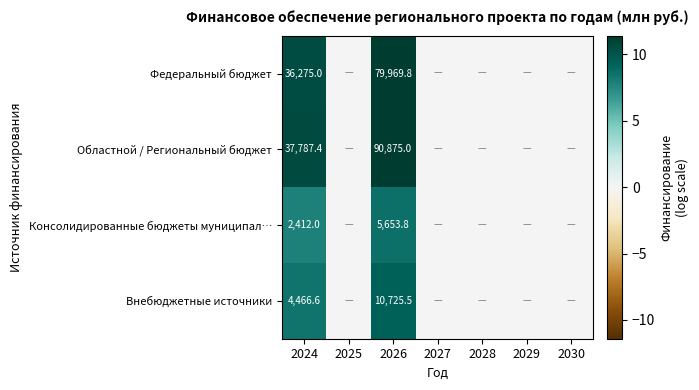

What is the total value across all series at 2026?

187224.1